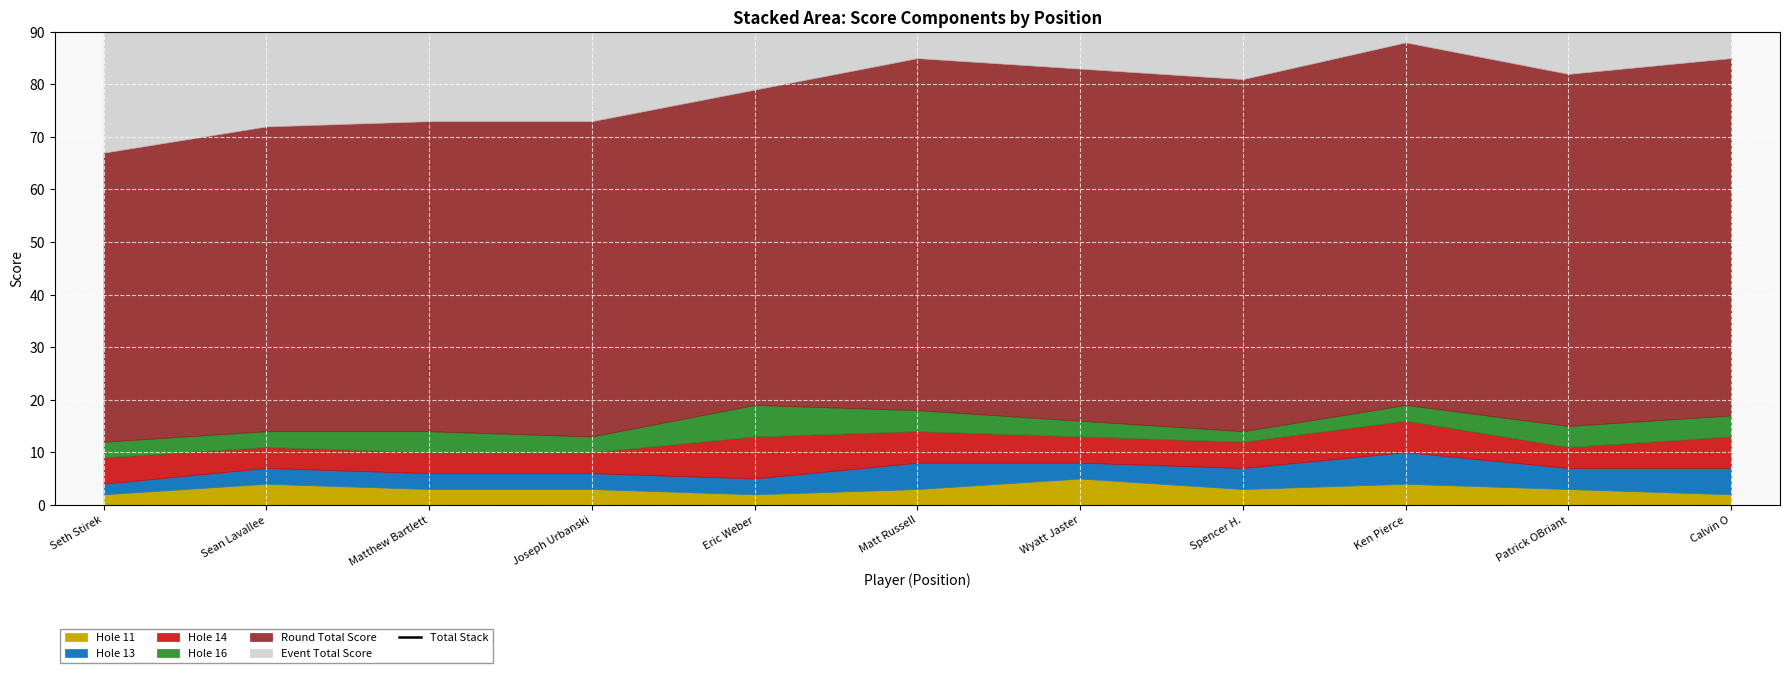

Rank the categories by value from highest to lowest.

Ken Pierce, Calvin O, Matt Russell, Wyatt Jaster, Patrick OBriant, Spencer H., Eric Weber, Joseph Urbanski, Matthew Bartlett, Sean Lavallee, Seth Stirek